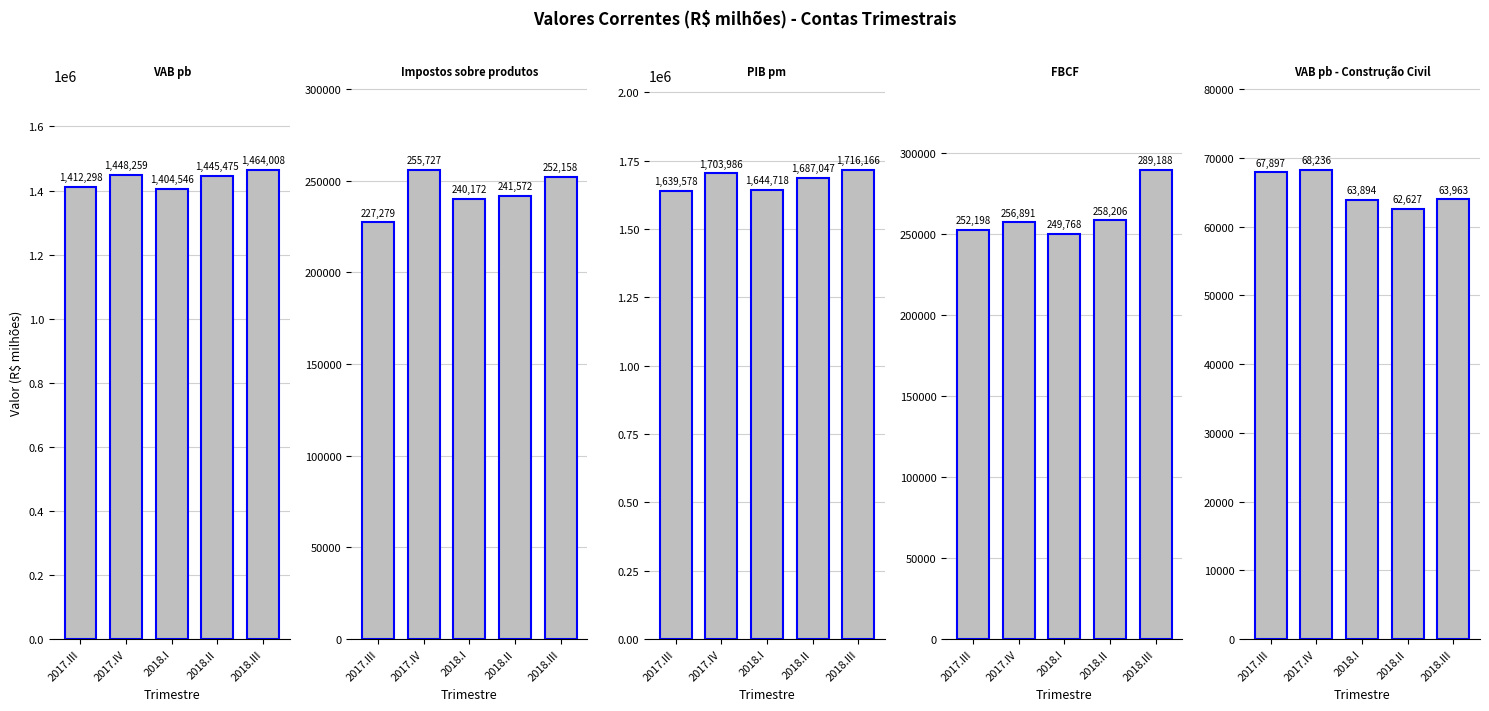

Rank the categories by PIB pm value from highest to lowest.

2018.III, 2017.IV, 2018.II, 2018.I, 2017.III